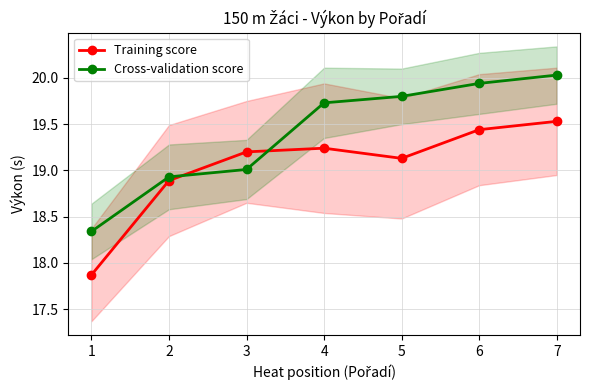

What is the value of the Cross-validation score point at the 2nd from the left?

18.9